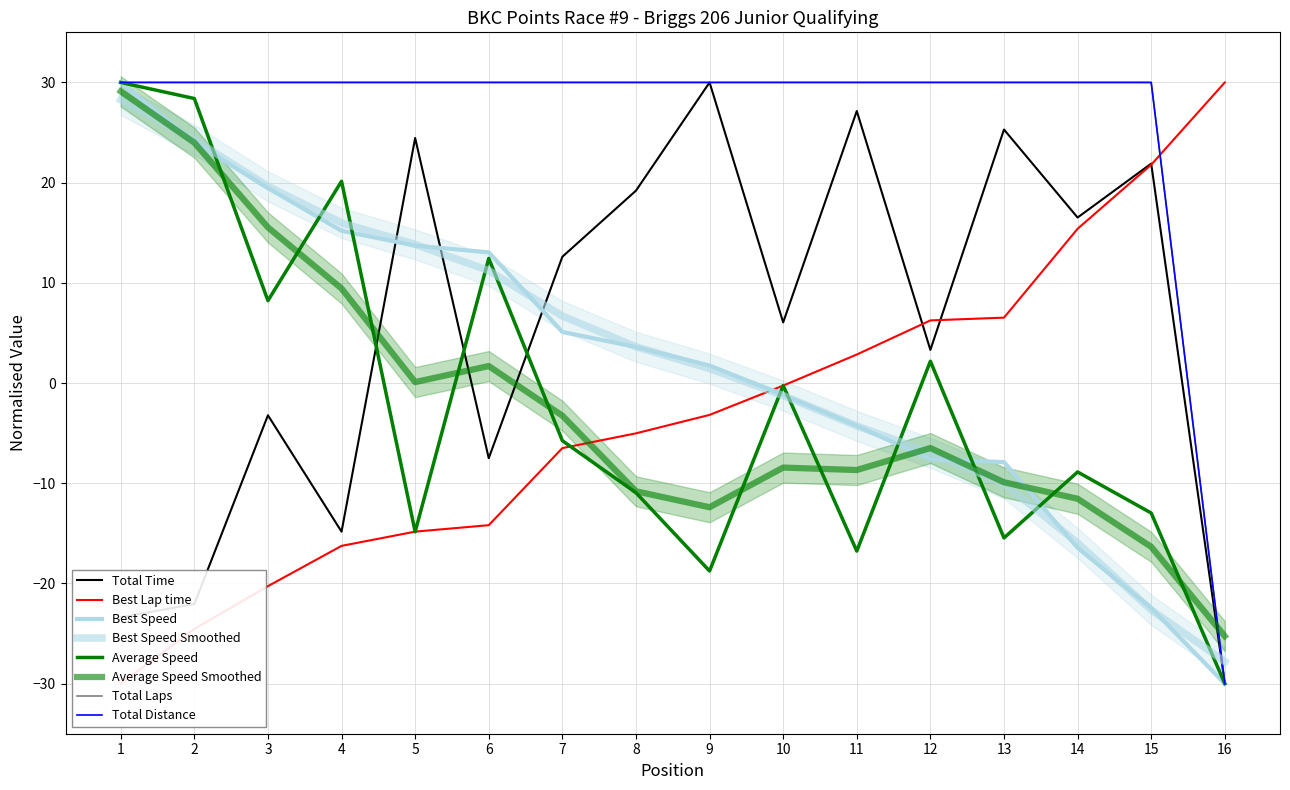

True or false: Average Speed has more than 1 interior local peaks.

True